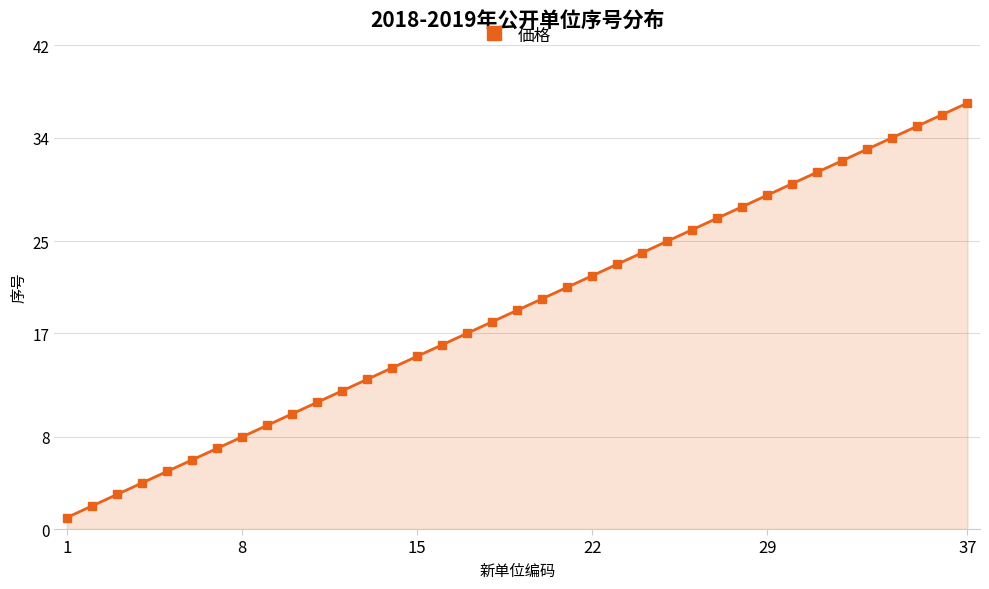

How many distinct data groups are displayed?

1